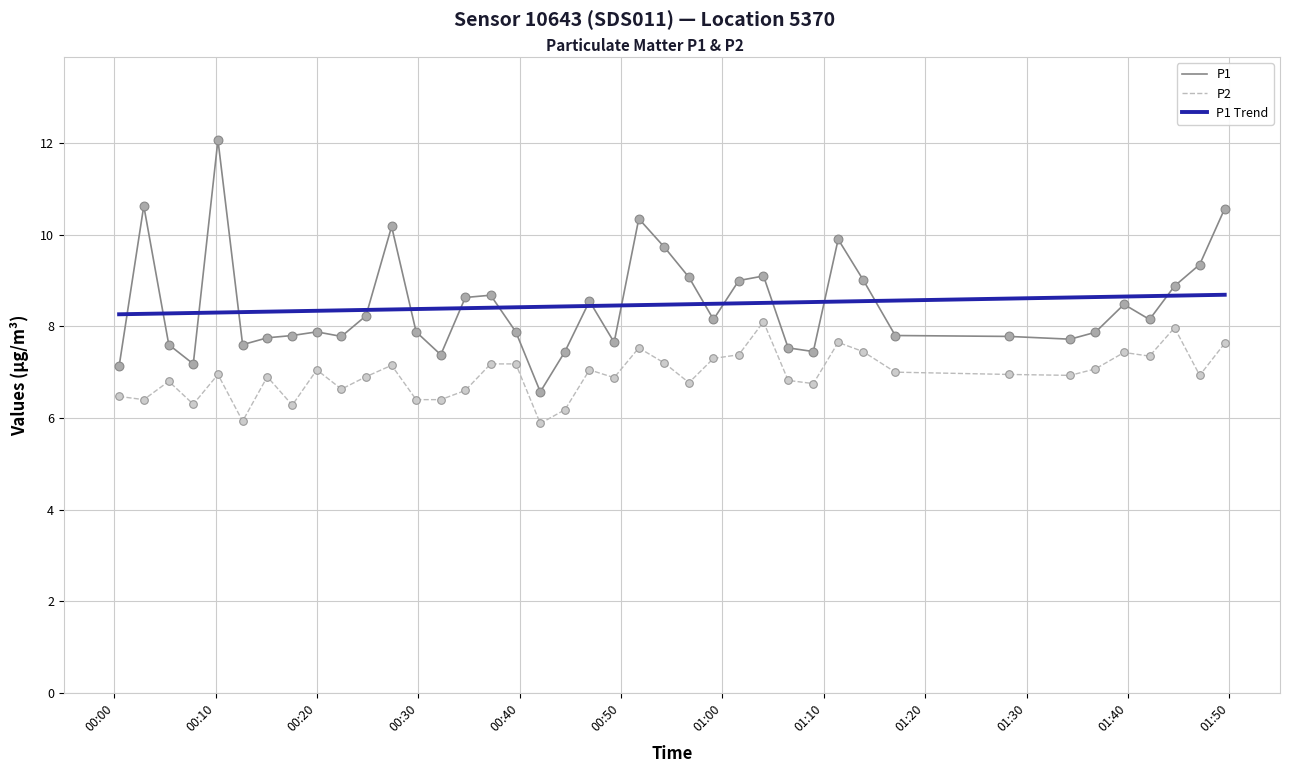

Which series has the widest spread of values?

P1